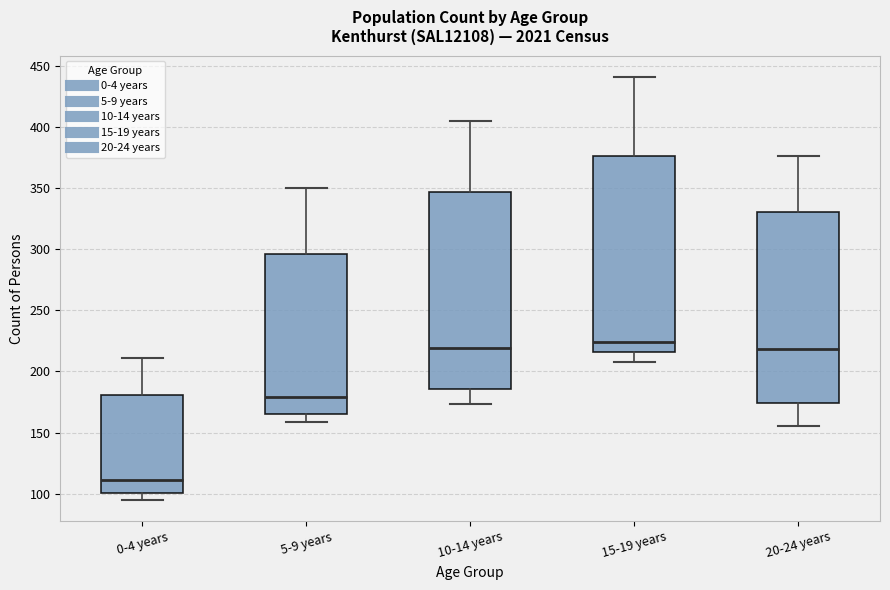

Reading left to right, read every box against the y-axis: the position of its median line, the range the box covers, and the ends of its whiskers. The values are not printed on the chart, so give them approximately, as read against the axis.

0-4 years: median 110, box 100 to 180, whiskers 95 to 210
5-9 years: median 180, box 165 to 295, whiskers 160 to 350
10-14 years: median 220, box 185 to 345, whiskers 175 to 405
15-19 years: median 225, box 215 to 375, whiskers 210 to 440
20-24 years: median 220, box 175 to 330, whiskers 155 to 375